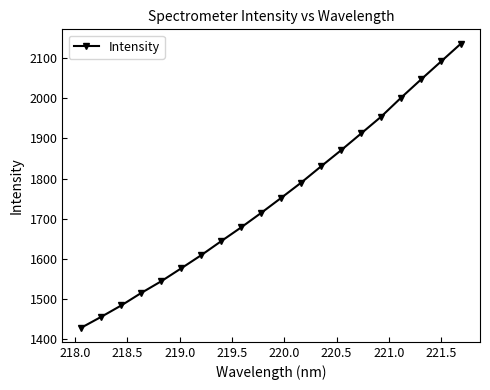

True or false: the data has more than 2 interior local peaks.

False